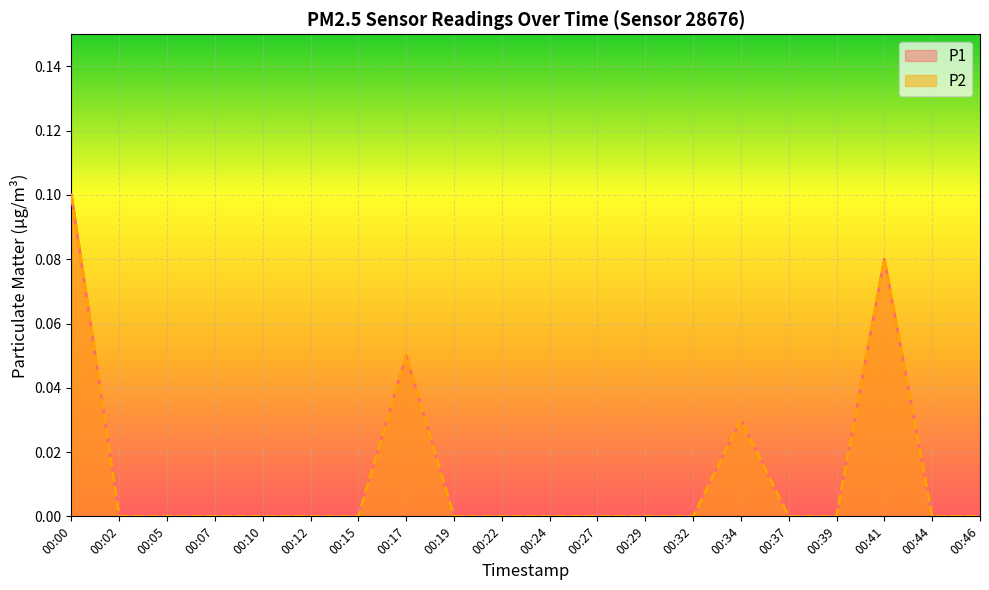

True or false: P1 and P2 intersect in this chart.

False